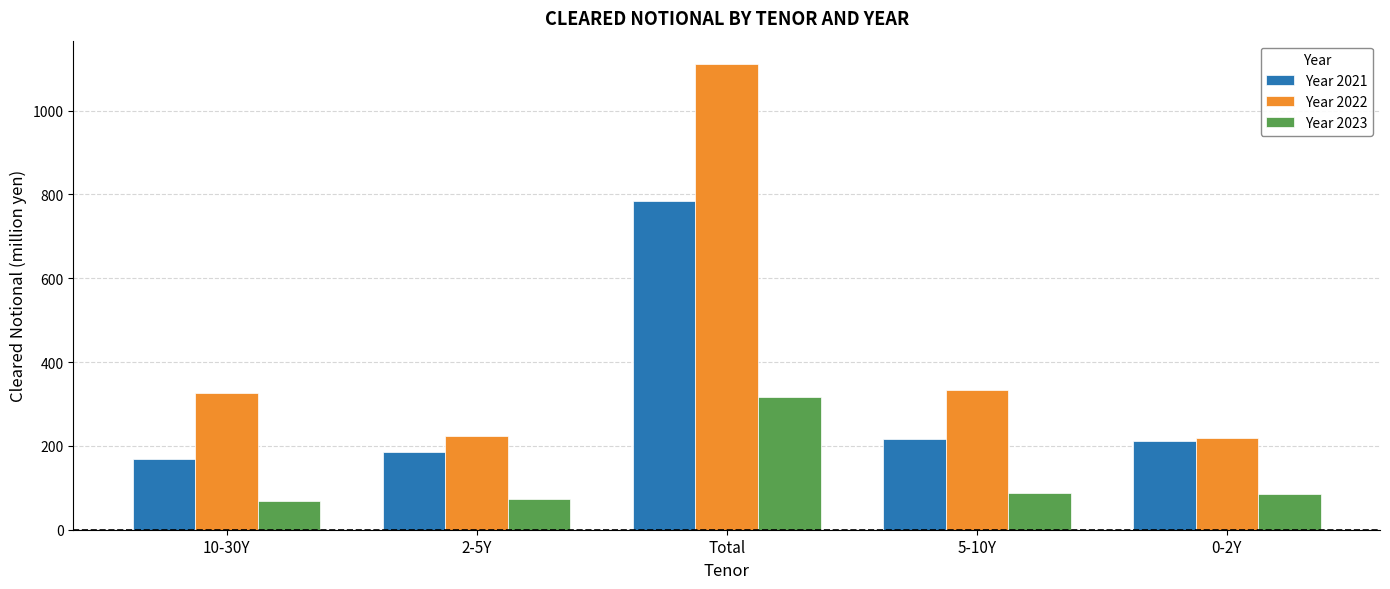

Are the bars horizontal?

No